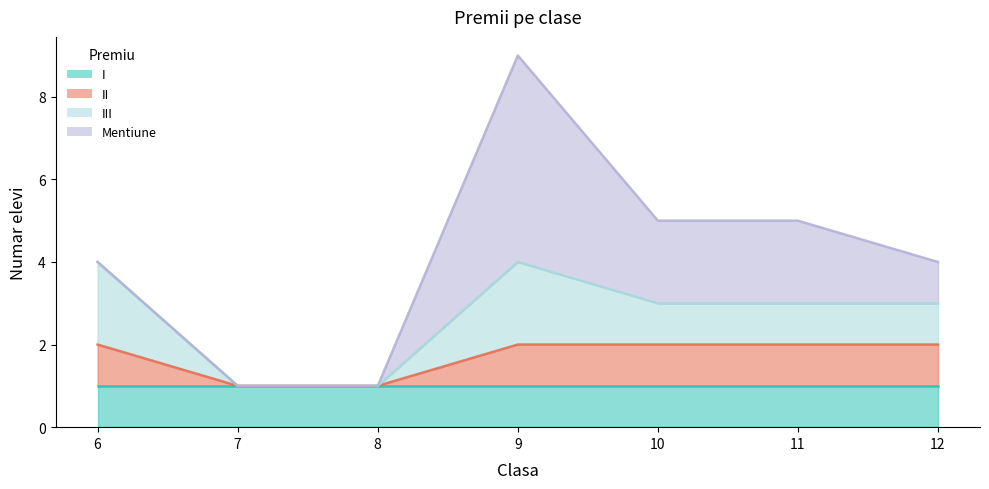

True or false: II and III cross at least once.

False